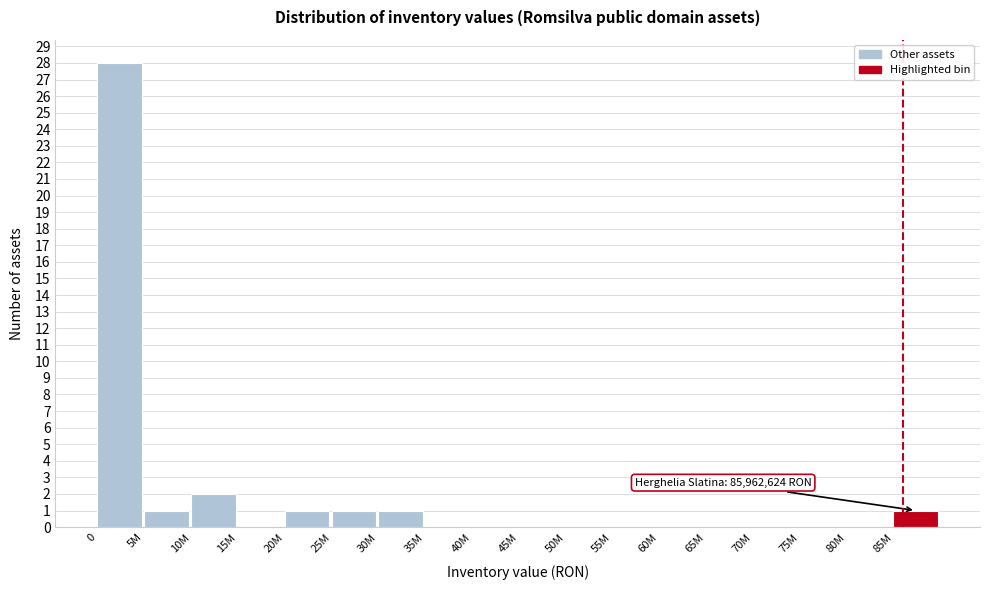

Reading left to right, extract all data points from this chart.

0=28	5M=1	10M=2	15M=0	20M=1	25M=1	30M=1	35M=0	40M=0	45M=0	50M=0	55M=0	60M=0	65M=0	70M=0	75M=0	80M=0	85M=1